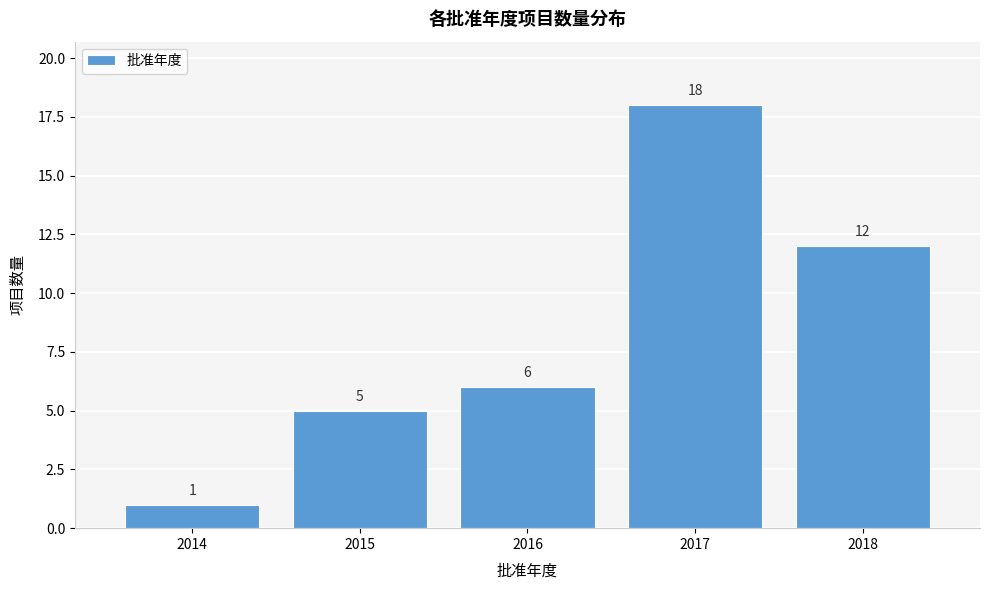

Reading left to right, list all the values displayed in this chart.

1	5	6	18	12